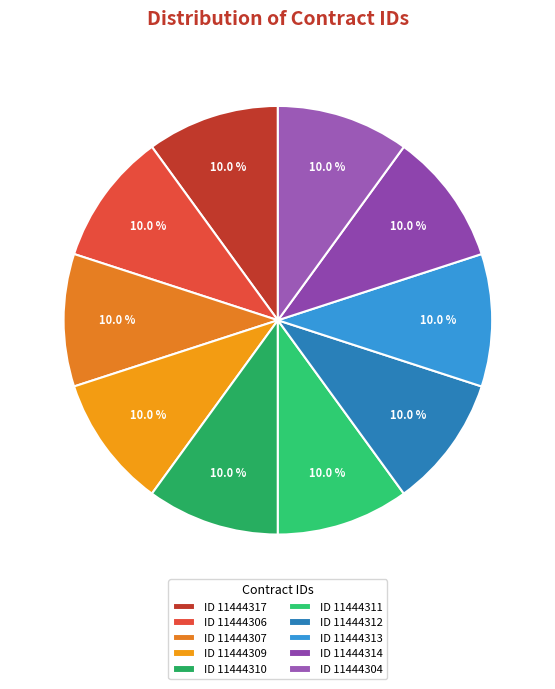

Which category has the smallest portion of the pie?

11444304